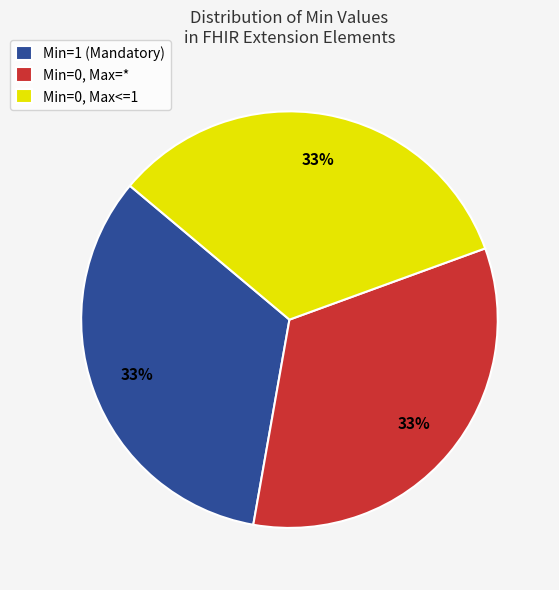

To the nearest percent, what percentage of the pie is Min=1 (Mandatory)?

33%